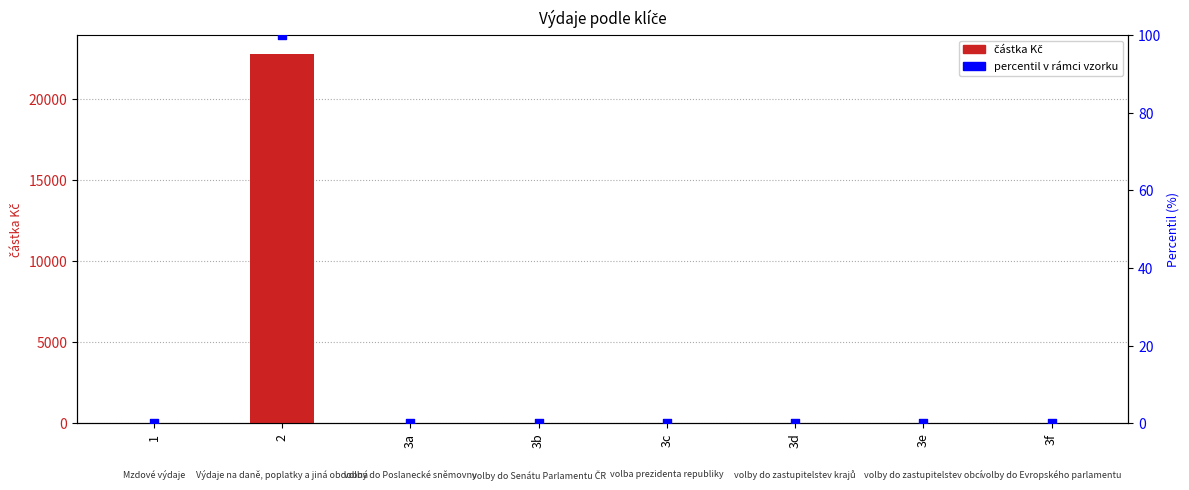

What are all the series names shown in the legend?

částka Kč, percentil v rámci vzorku